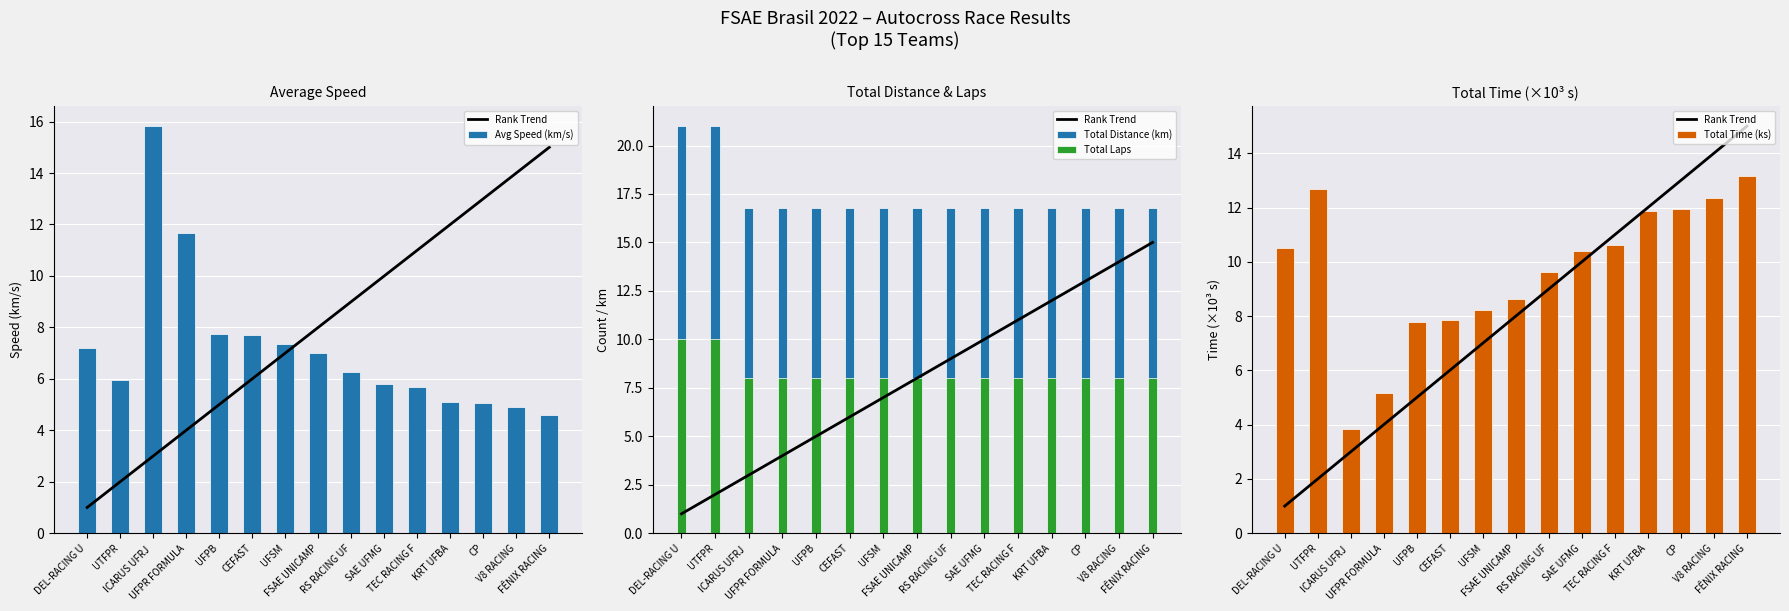

Read the Avg Speed (km/s) value at UFPR FORMULA.

11.7